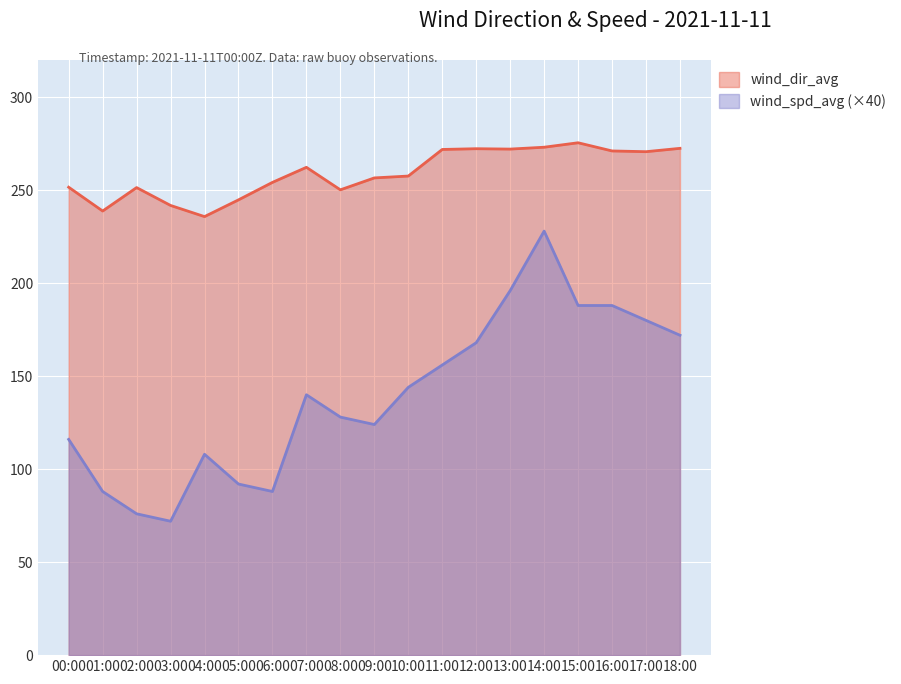

Does the chart display data point markers on the line(s)?

No